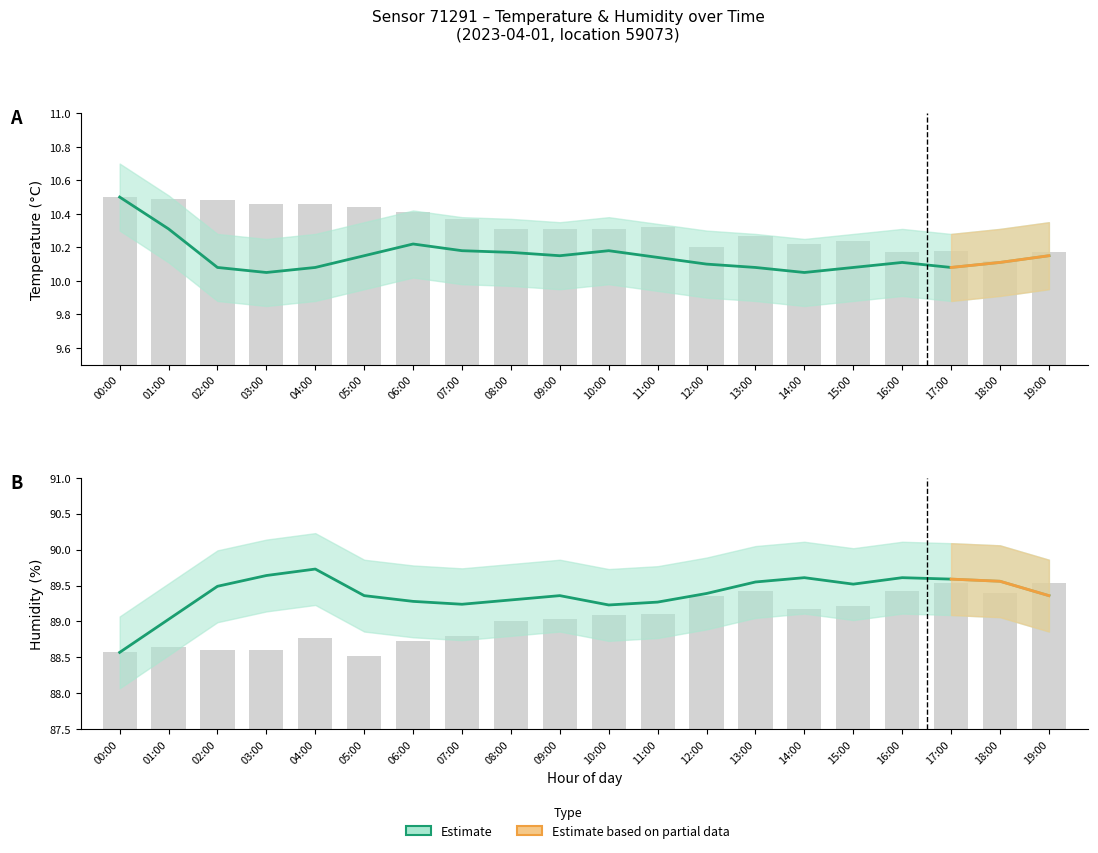

How many temperature values are between 10 and 11?

20